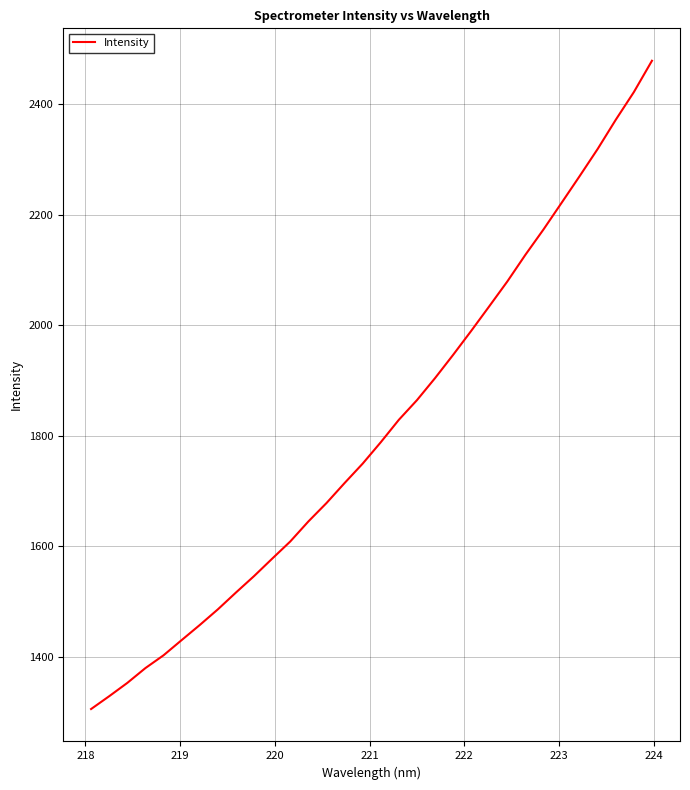

How many lines are shown in the chart?

1